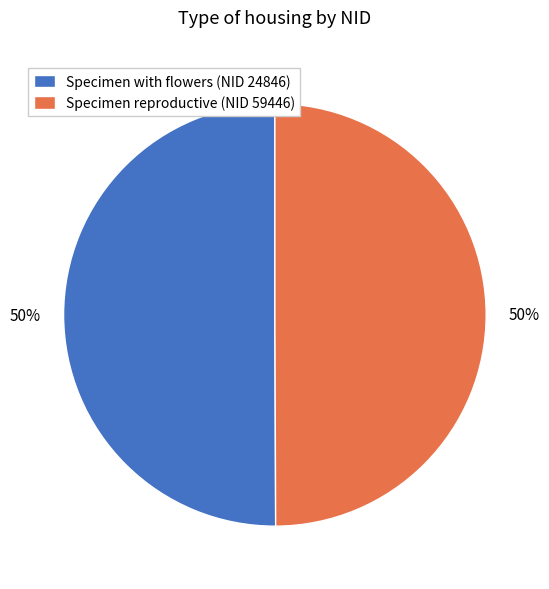

The Specimen with flowers (NID 24846) slice represents 50% of the pie. True or false?

True